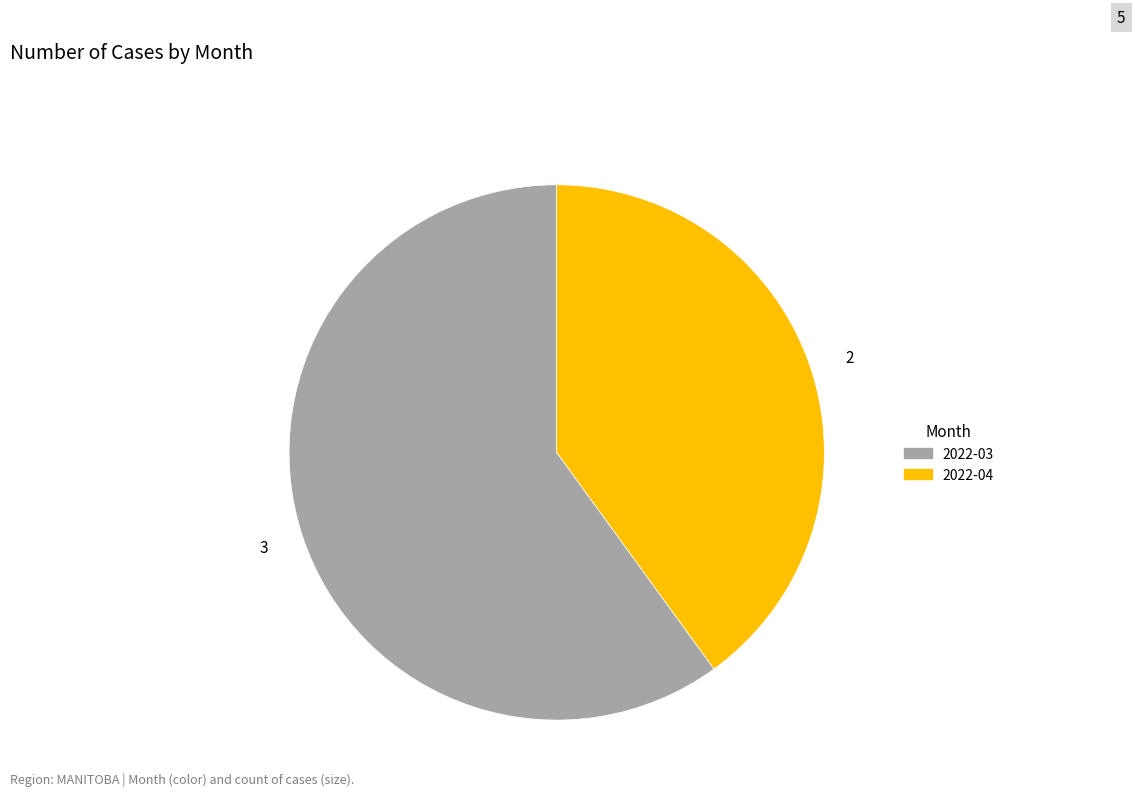

Does any single category account for the majority?

Yes